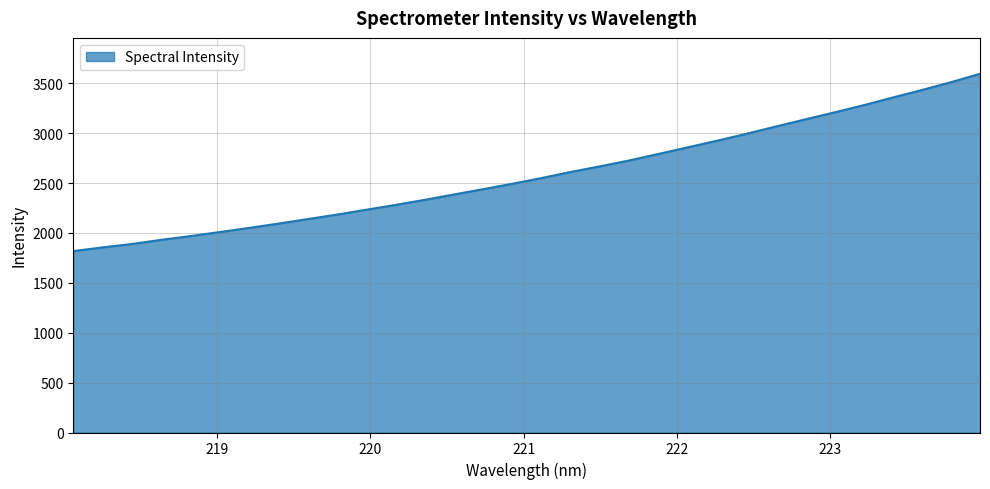

What is the greatest value displayed?

3595.1